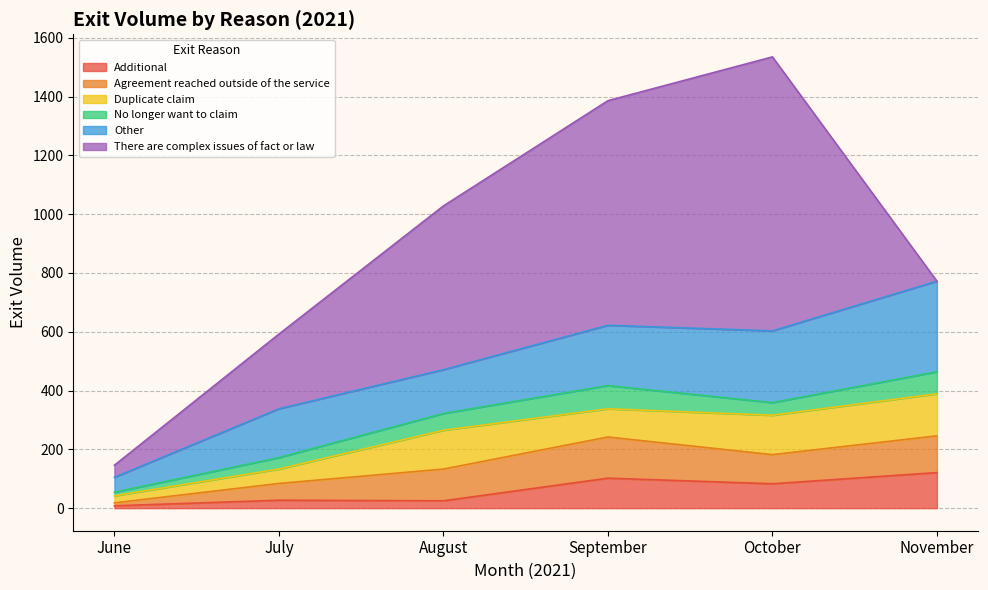

Is the value of There are complex issues of fact or law at November greater than the value of No longer want to claim at August?

No